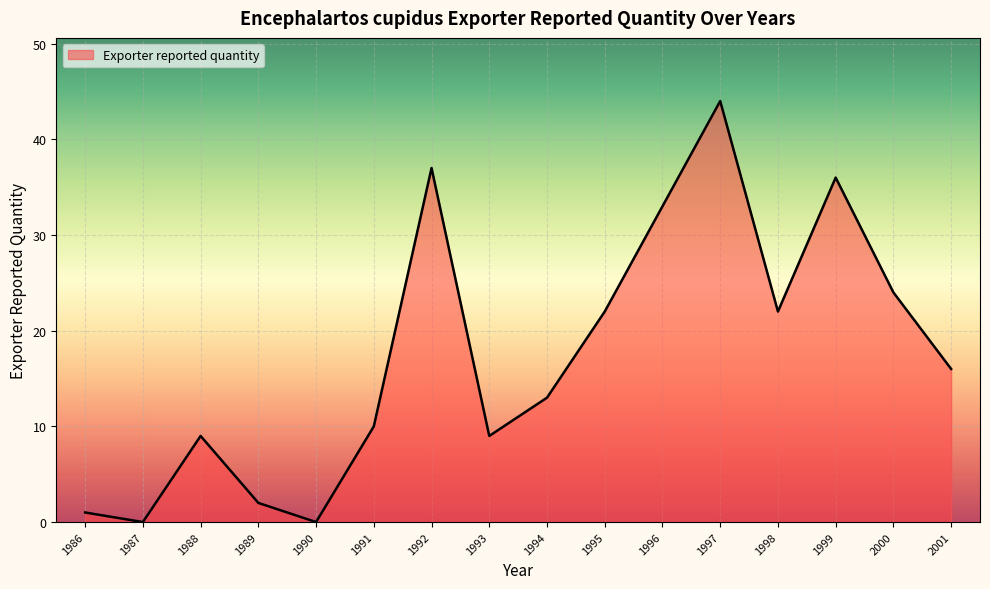

True or false: the data shows 33 at 2000.

False